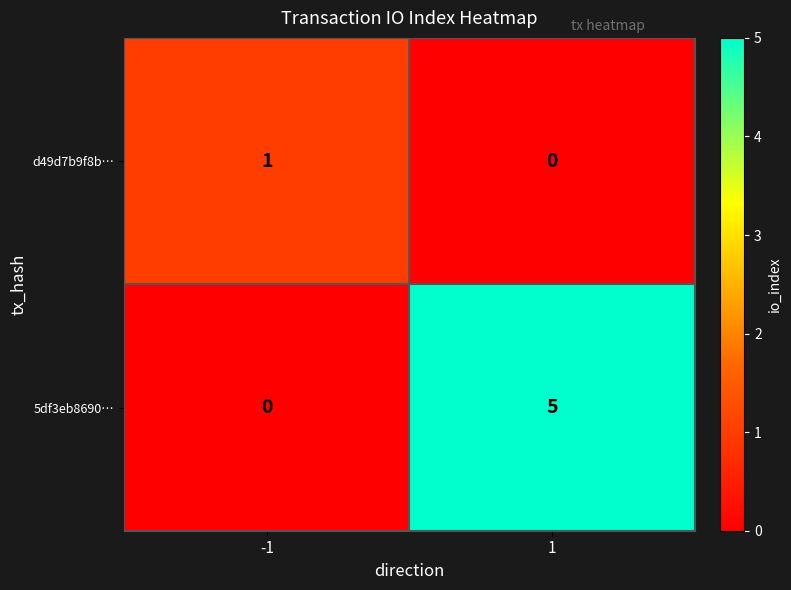

What is the maximum value shown in the chart?

5